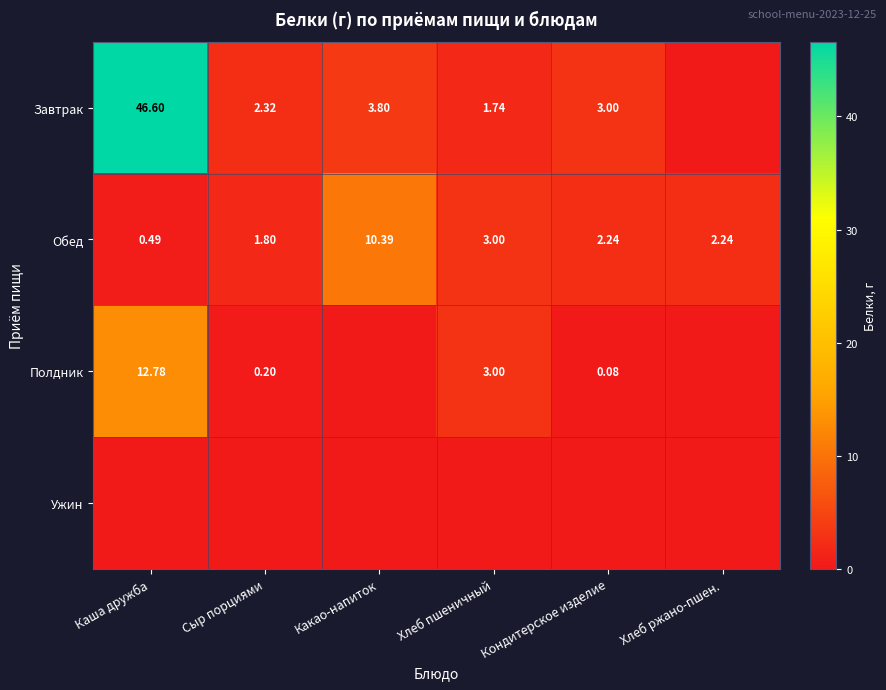

What is the maximum value shown in the chart?

46.6